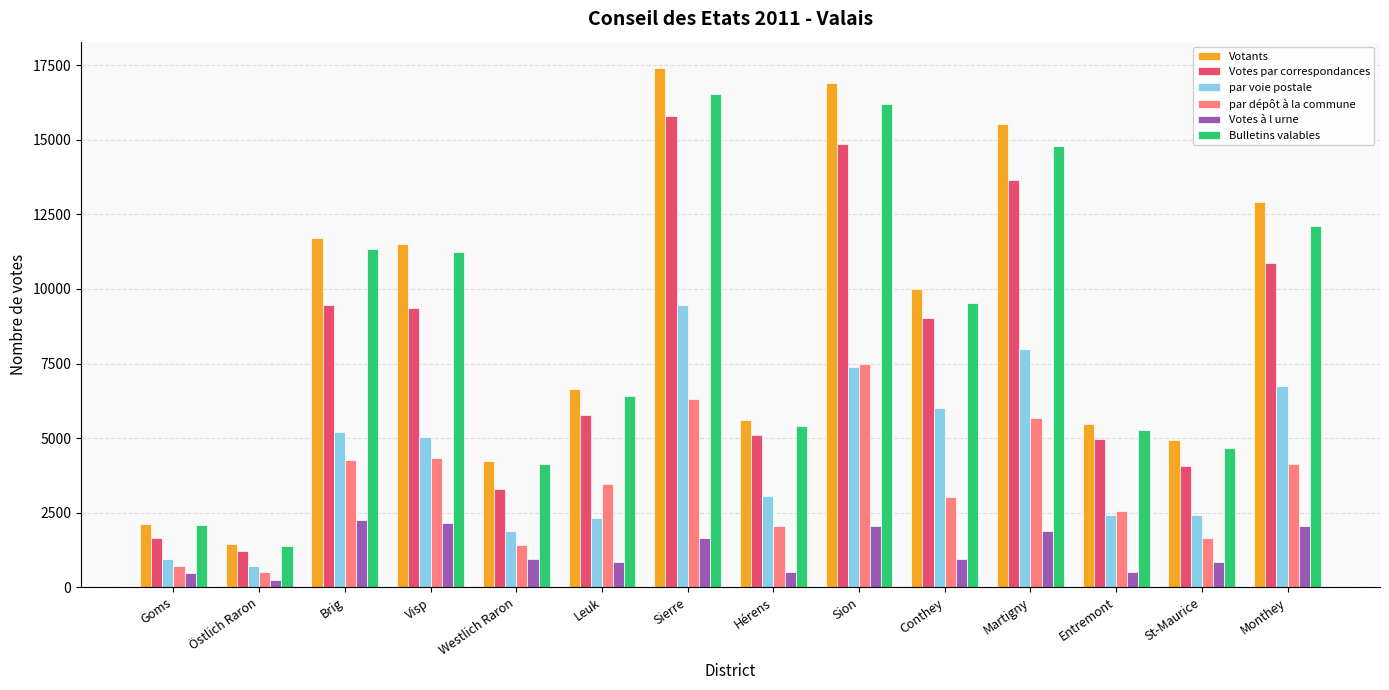

How many bars are there in each group?

6